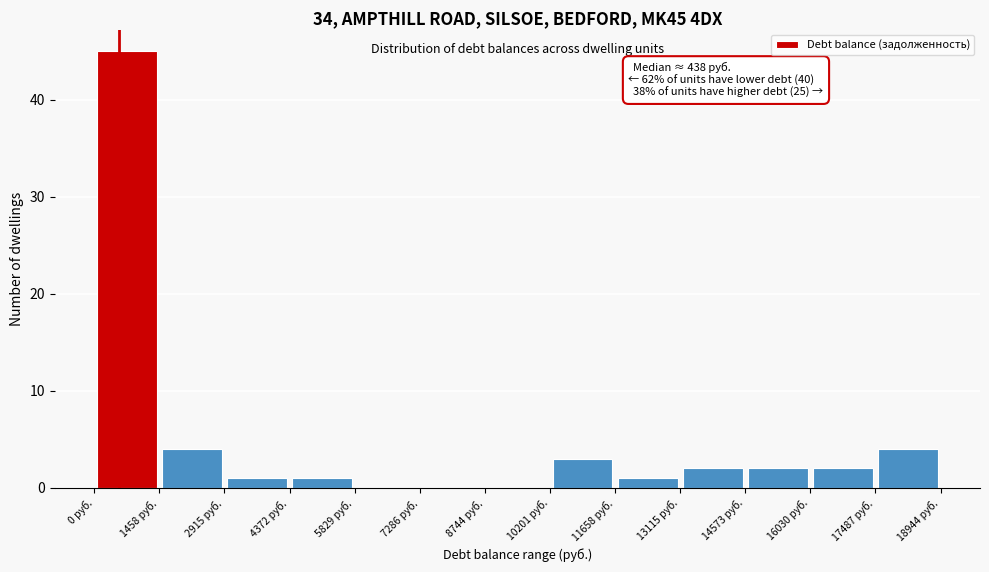

Which range on the x-axis has the tallest bar?

0 to 1400